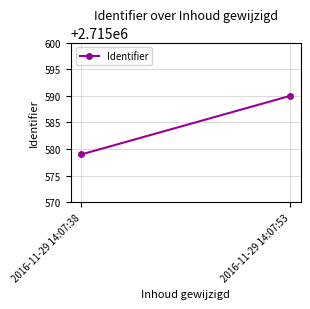

What is the change in value from 2016-11-29 14:07:38 to 2016-11-29 14:07:53?

+11